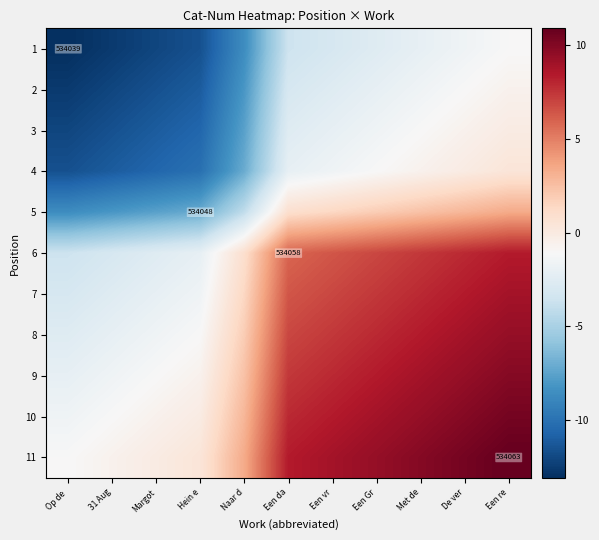

Is it true that 1 equals -2.4 at De ver?

False